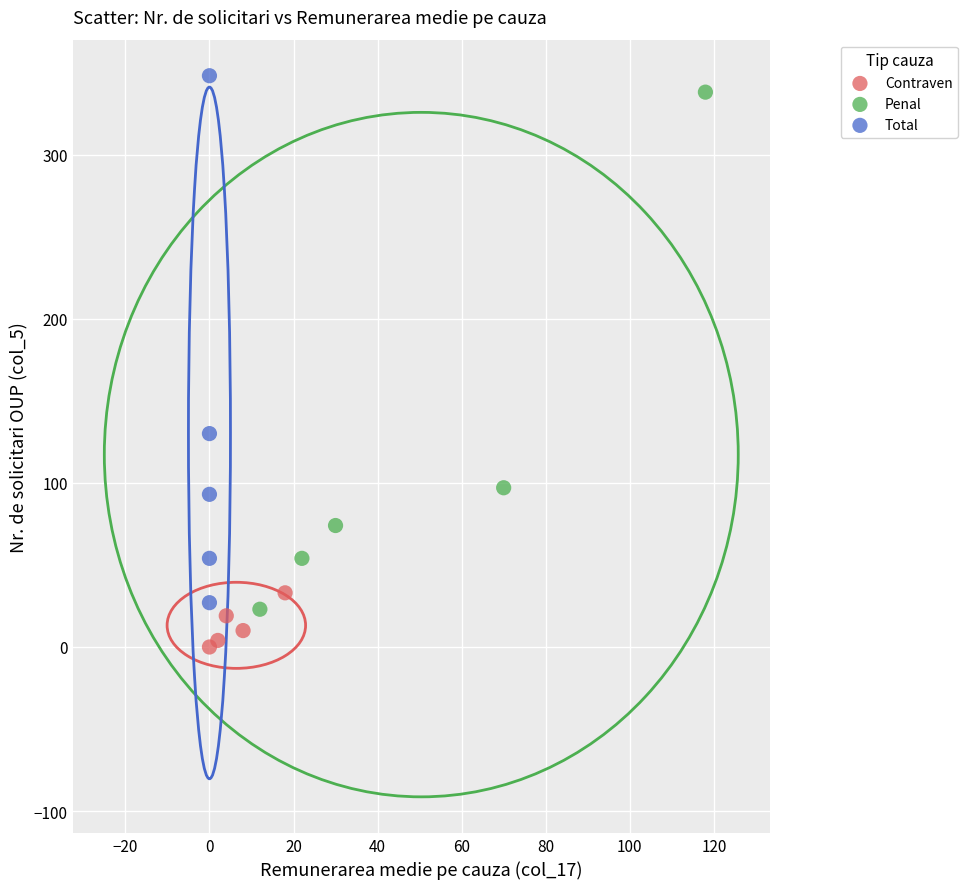

Which series contains the highest Y value?

Total